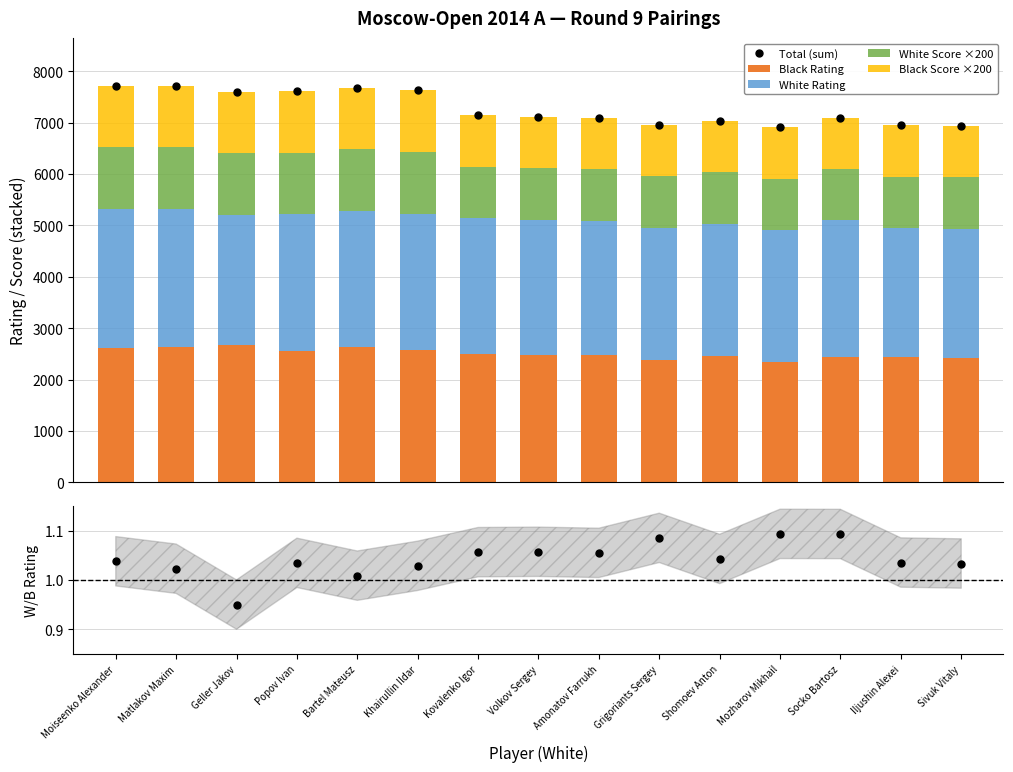

Count the number of data series in this chart.

6